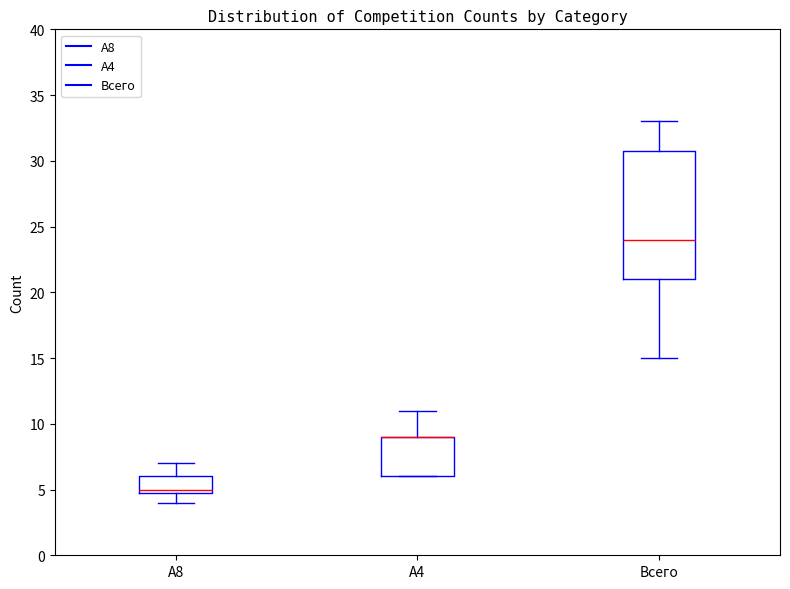

Where is the lower edge of the box for Всего on the y-axis? The values are not printed on the chart, so give them approximately, as read against the axis.

21